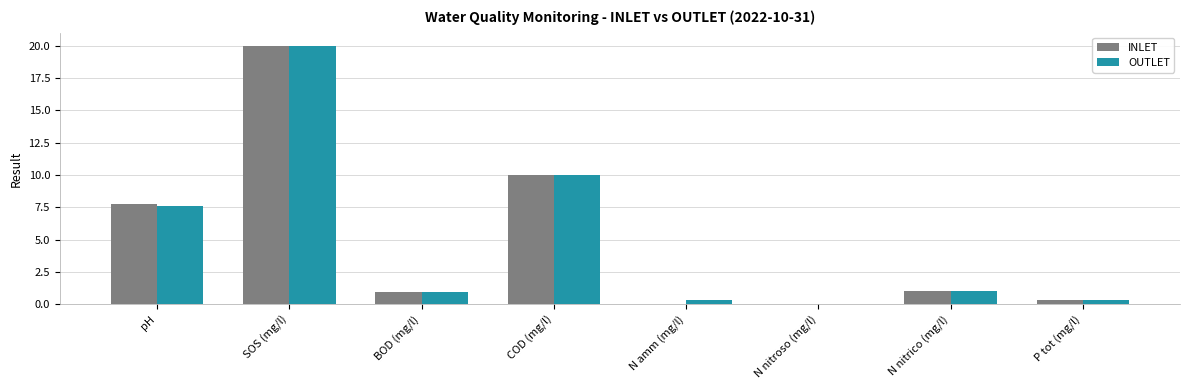

Which series has the widest spread of values?

INLET